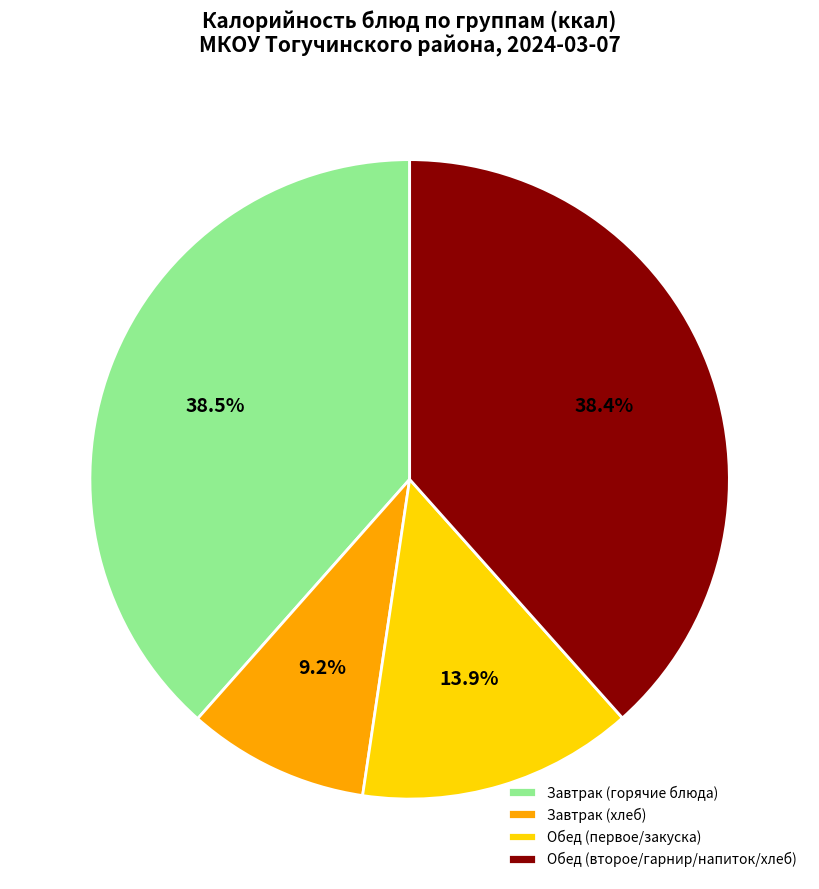

Which has a higher value, Завтрак (хлеб) or Обед (второе/гарнир/напиток/хлеб)?

Обед (второе/гарнир/напиток/хлеб)